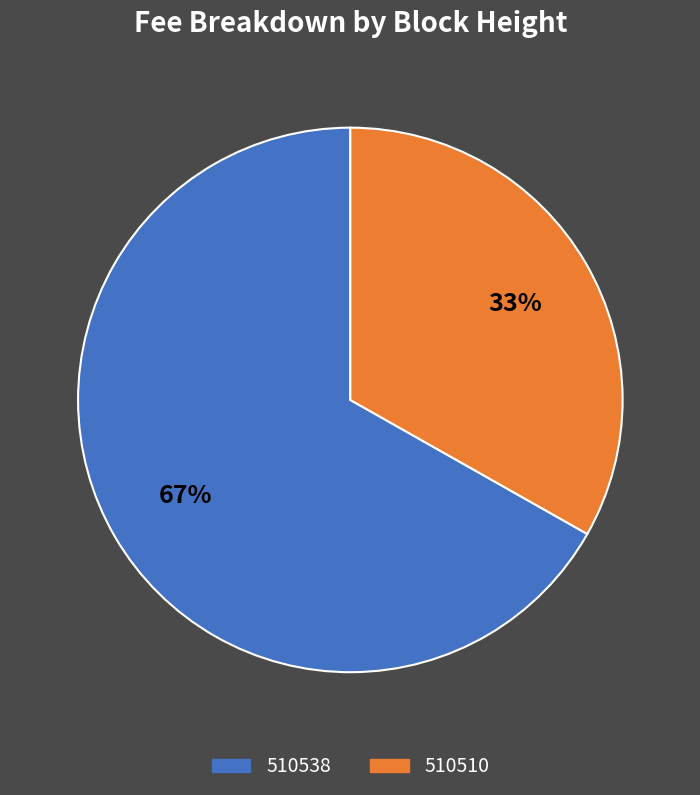

Which has a higher value, 510538 or 510510?

510538